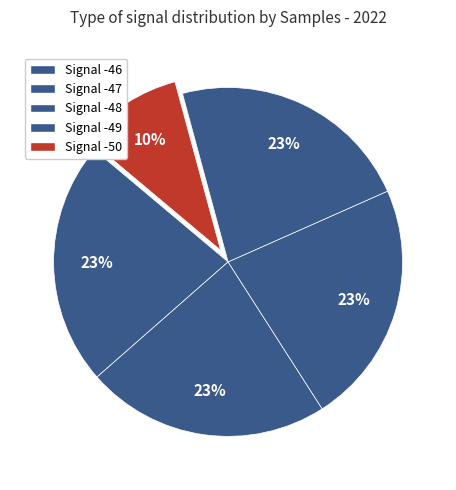

Is there a majority slice in this chart?

No